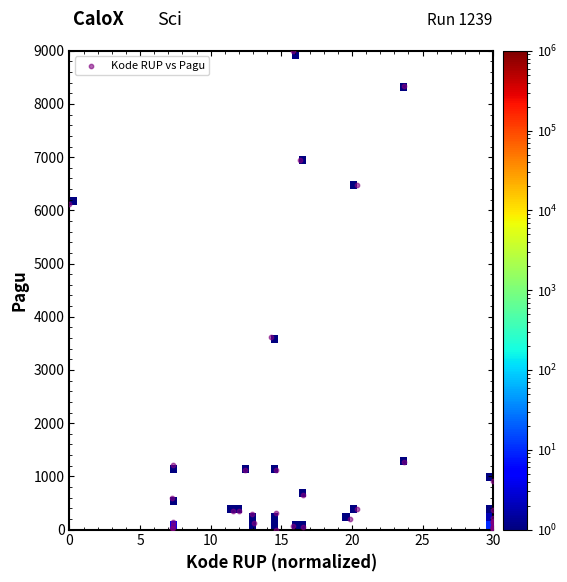

What Y value in the scatter plot is closest to 4500?

3610.9